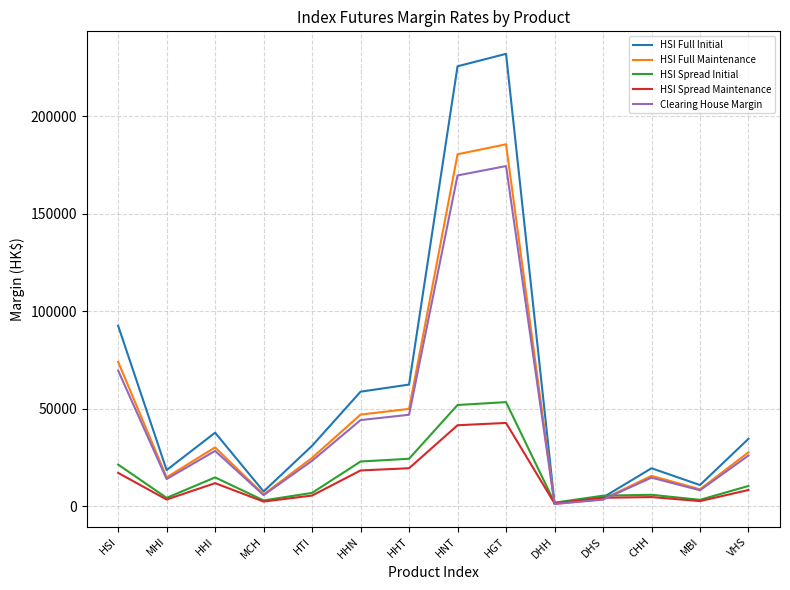

The value of HSI Full Maintenance at VHS is 13402. True or false?

False